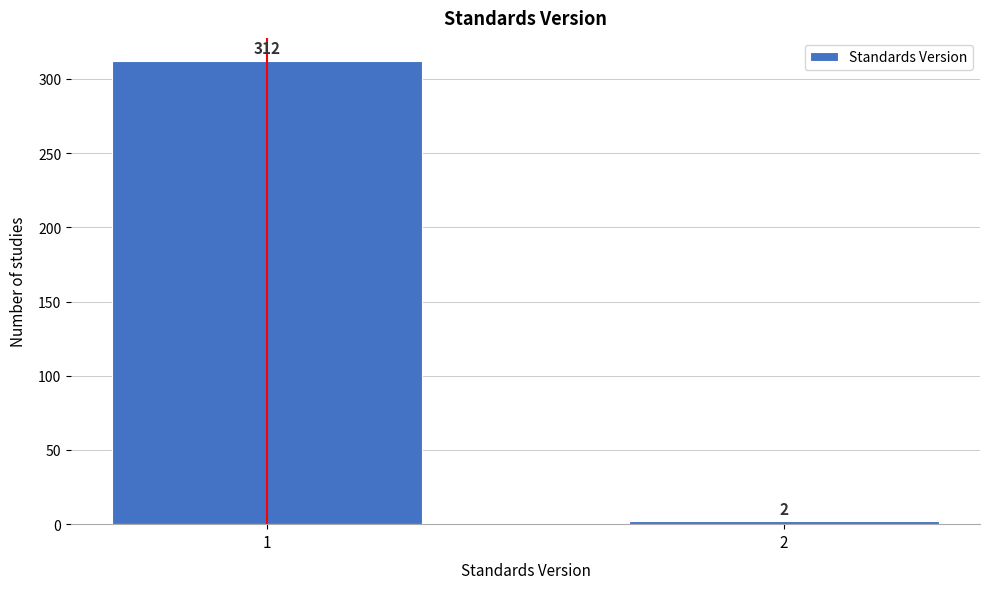

Reading right to left, what are all the values shown in this chart?

2	312